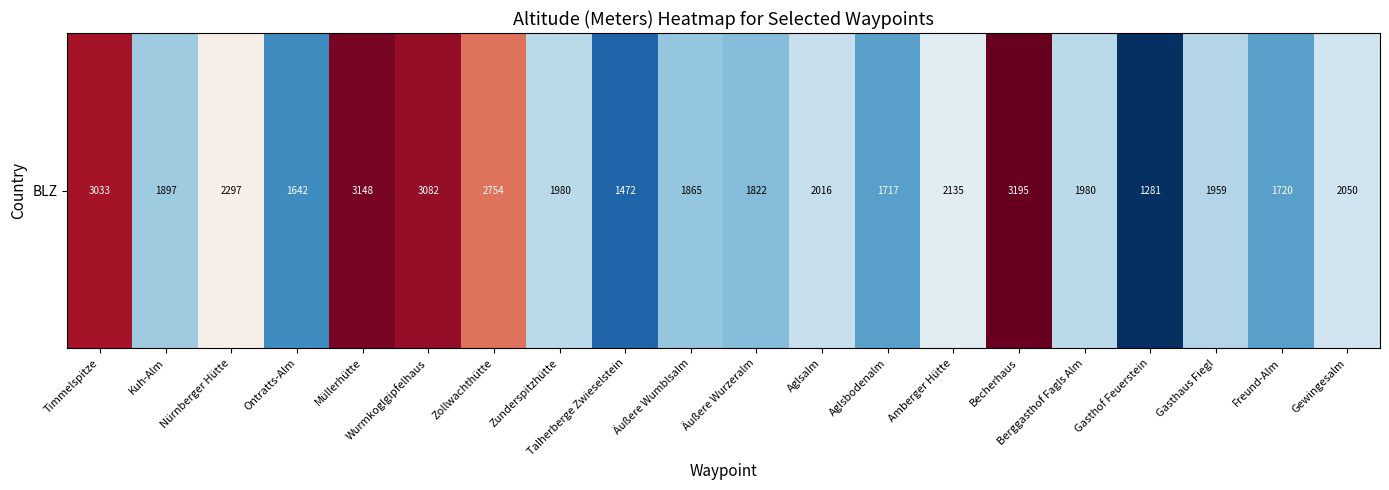

Between Aglsalm and Wurmkoglgipfelhaus, which is larger?

Wurmkoglgipfelhaus